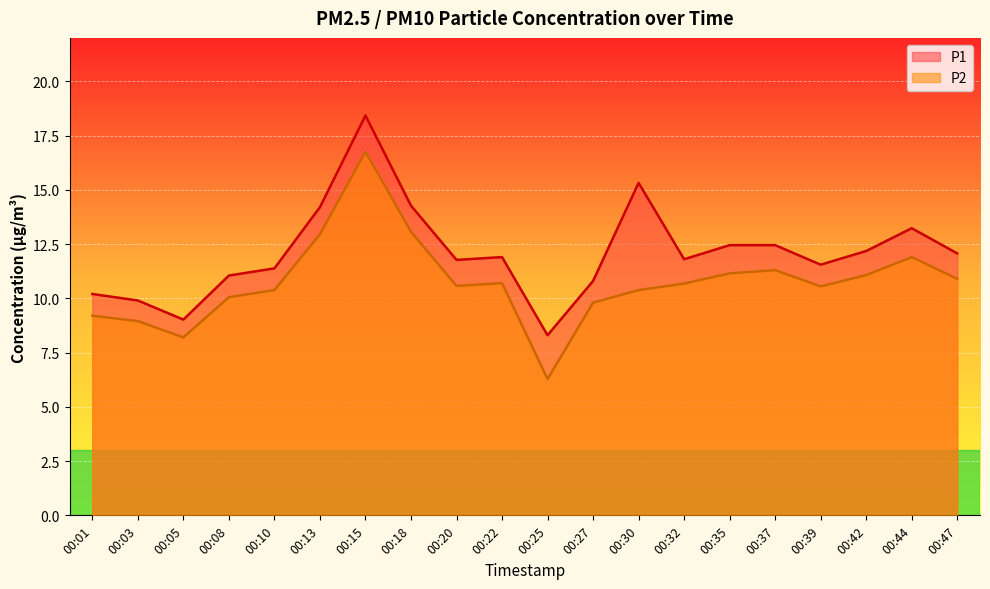

True or false: P1 and P2 intersect in this chart.

False